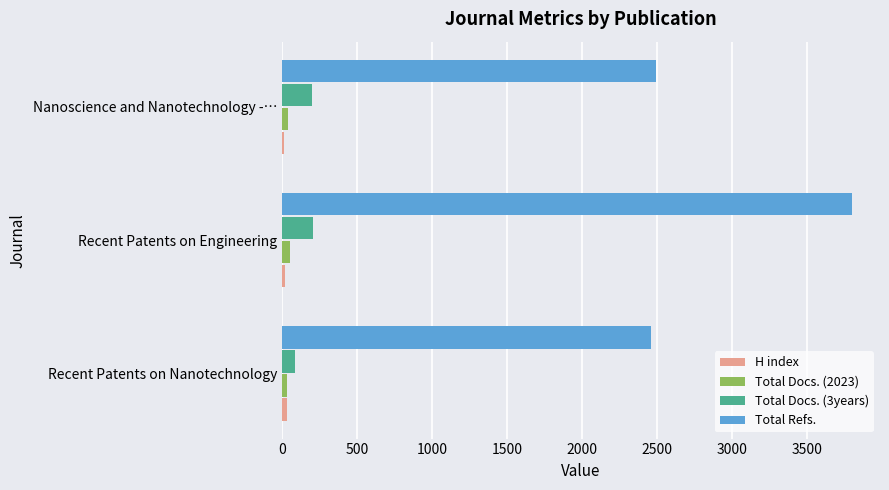

The value of Total Refs. at Recent Patents on Engineering is 2031. True or false?

False